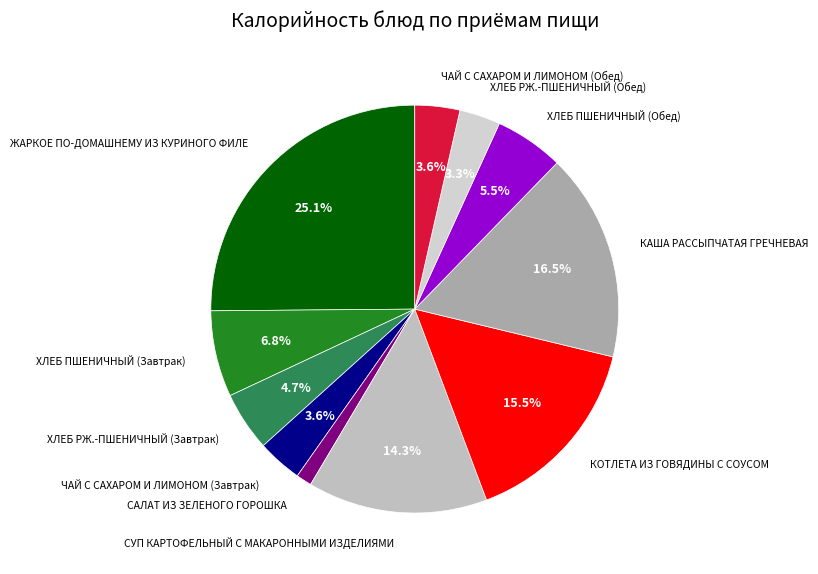

How many segments does this pie chart have?

11